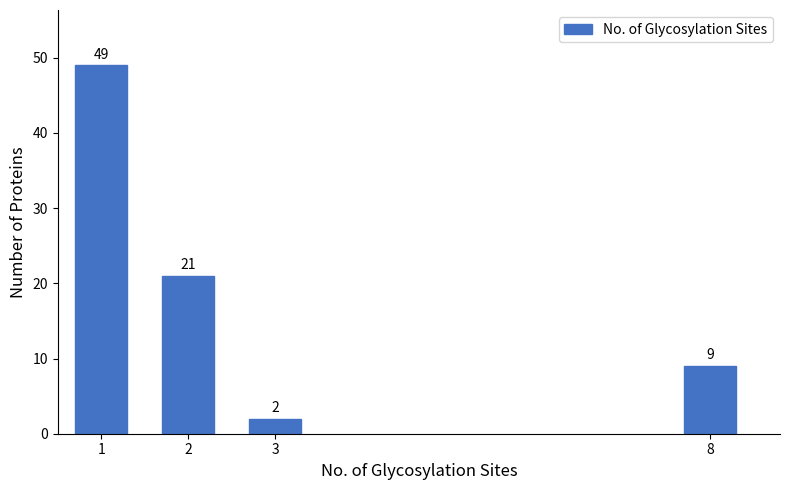

Reading right to left, transcribe all the data shown in this chart.

8=9	3=2	2=21	1=49